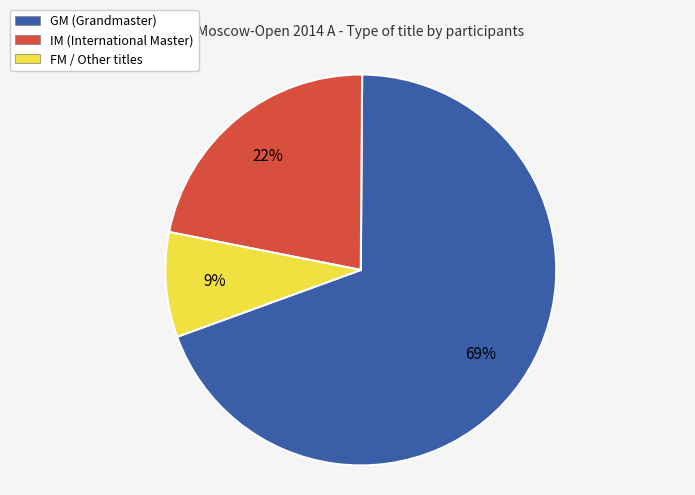

Rank the categories by value from highest to lowest.

GM (Grandmaster), IM (International Master), FM / Other titles